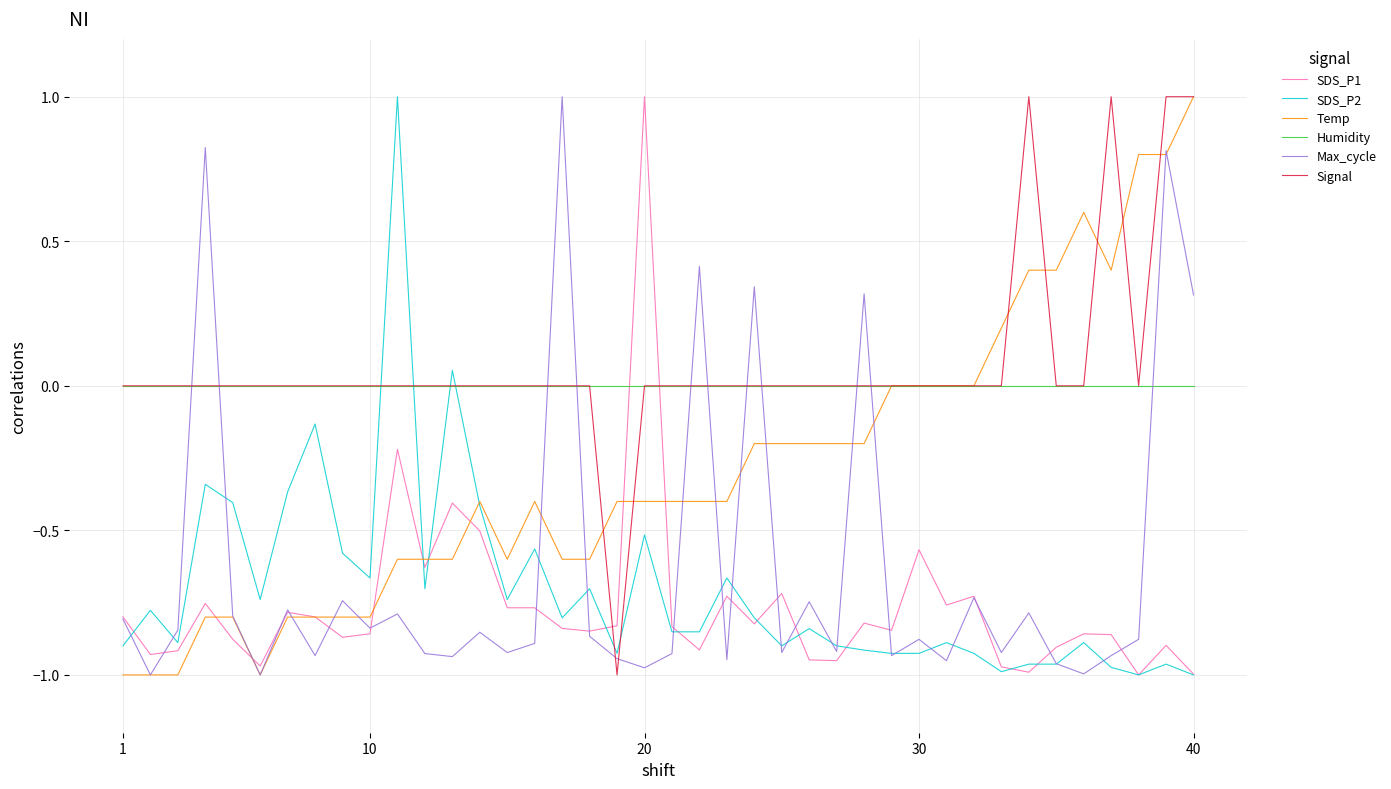

Which series ends up on top after the final intersection of Signal and Max_cycle?

Signal